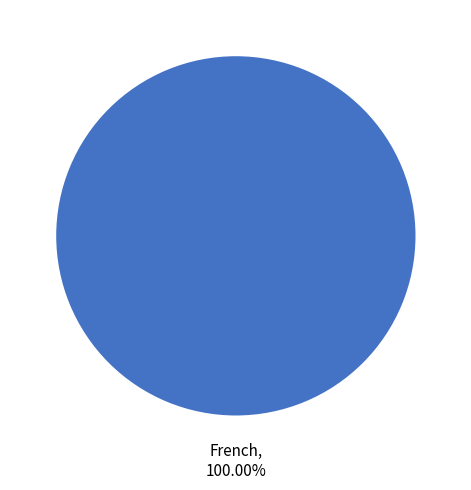

Is there a majority slice in this chart?

Yes